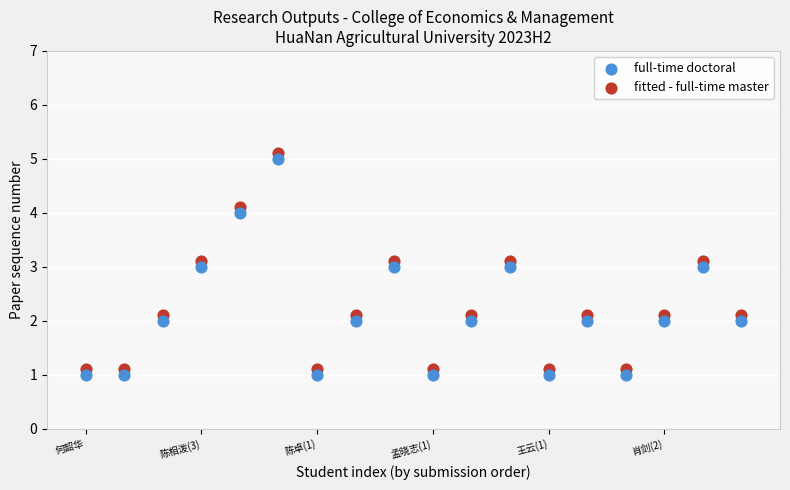

Which series contains the lowest Y value?

full-time doctoral